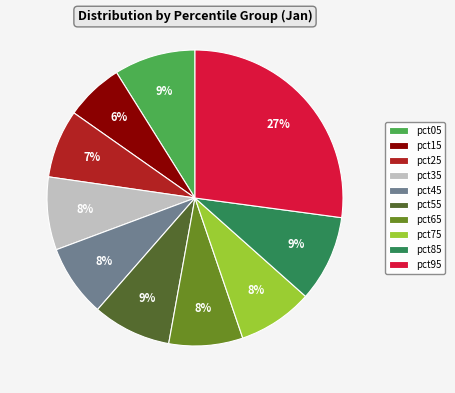

Is the sum of pct25 and pct85 greater than half?

No